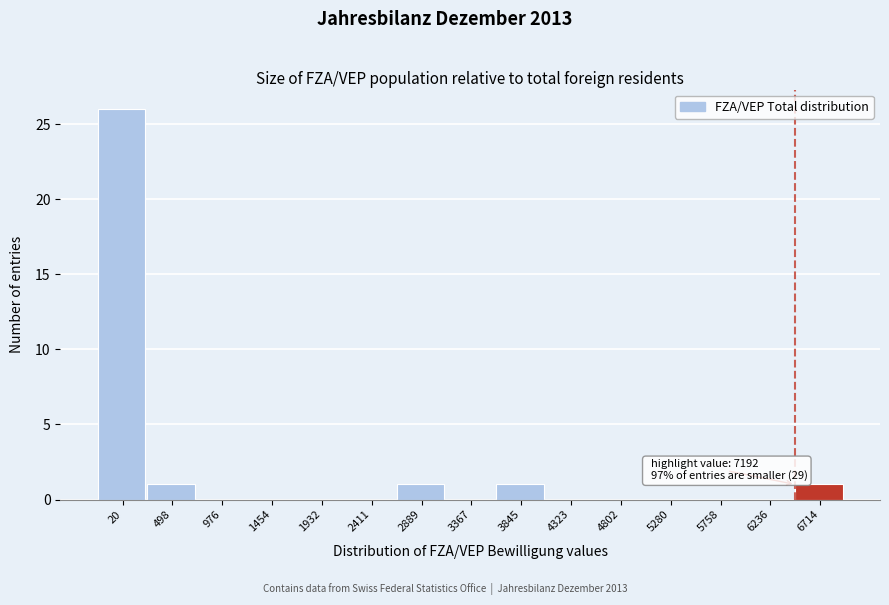

Reading right to left, transcribe all the data shown in this chart.

6714=1	6236=0	5758=0	5280=0	4802=0	4323=0	3845=1	3367=0	2889=1	2411=0	1932=0	1454=0	976=0	498=1	20=26